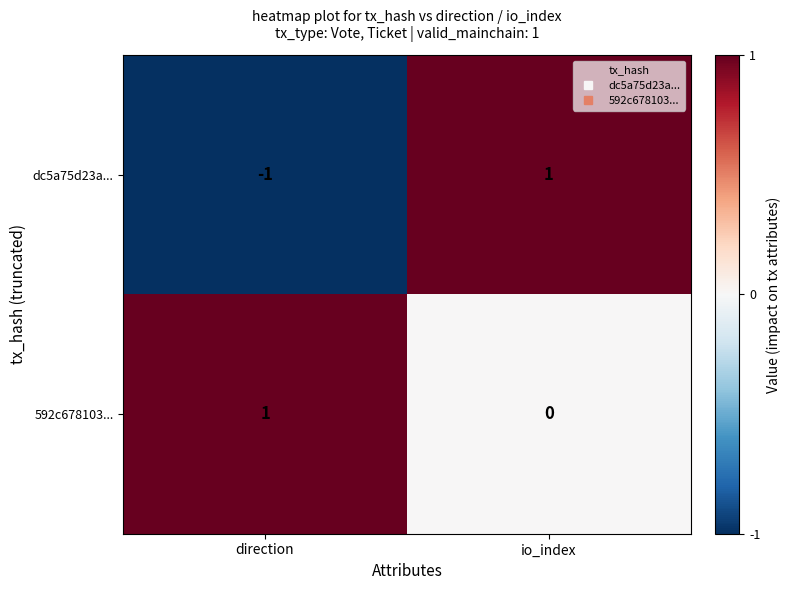

Which category has the lowest value in the 592c678103... series?

io_index